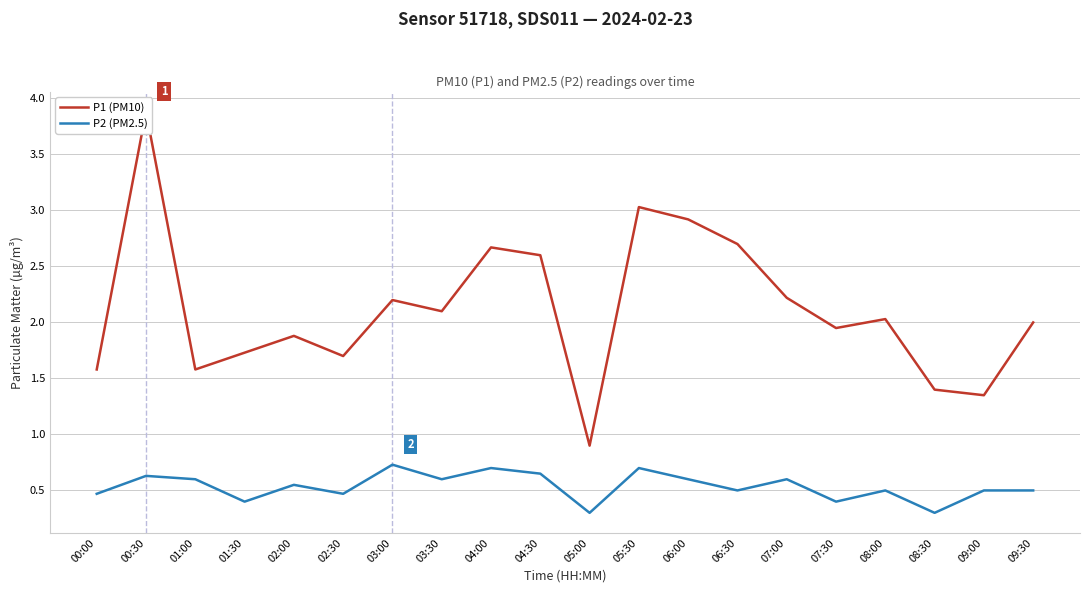

Count the P2 (PM2.5) values in the range 0 to 1.

20